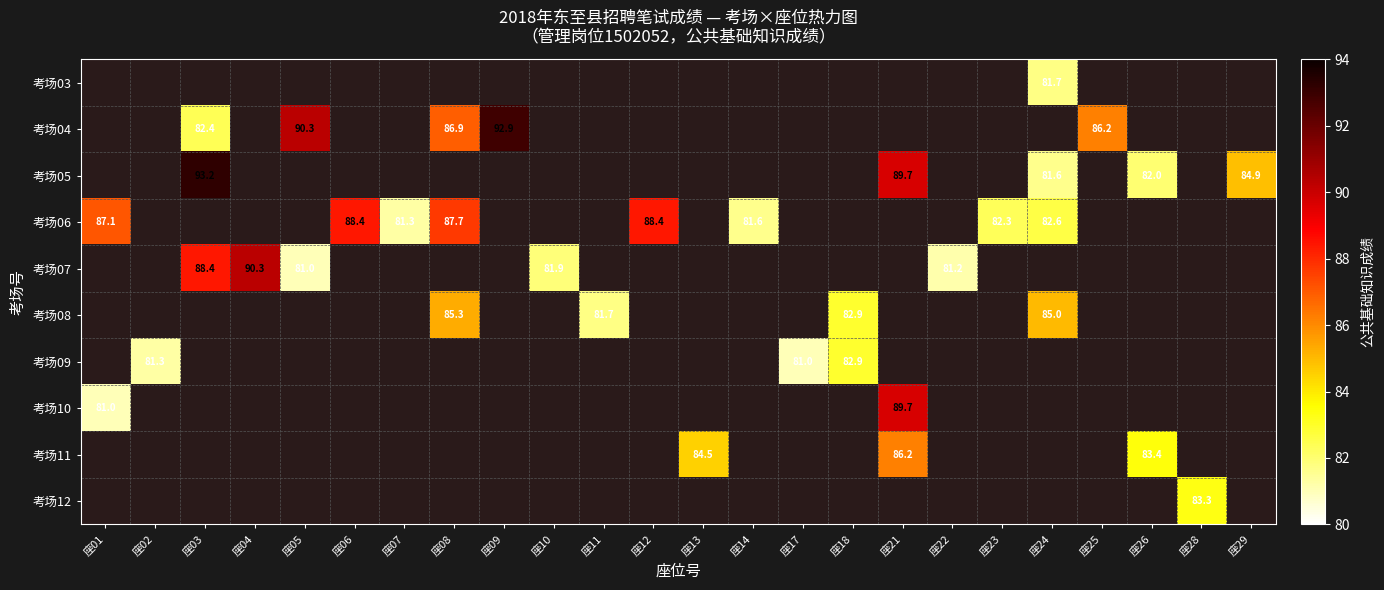

How many distinct data groups are displayed?

10